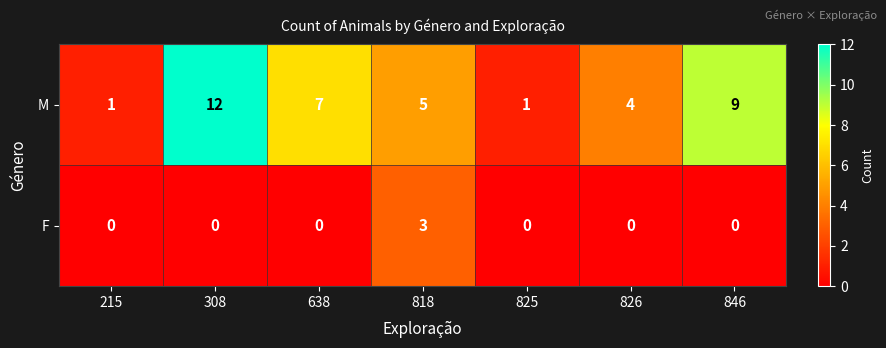

What is the total value across all series at 308?

12